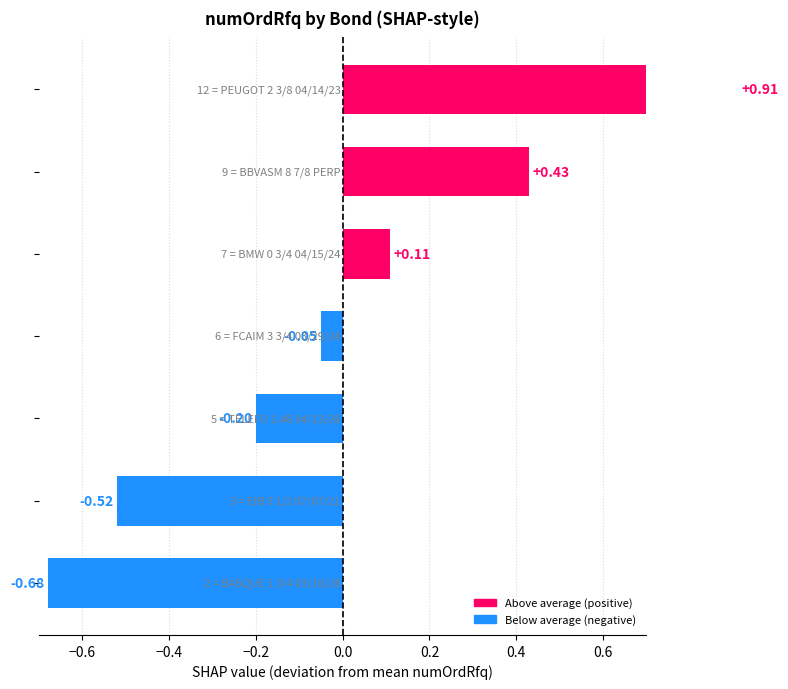

Does the chart contain any negative values?

Yes